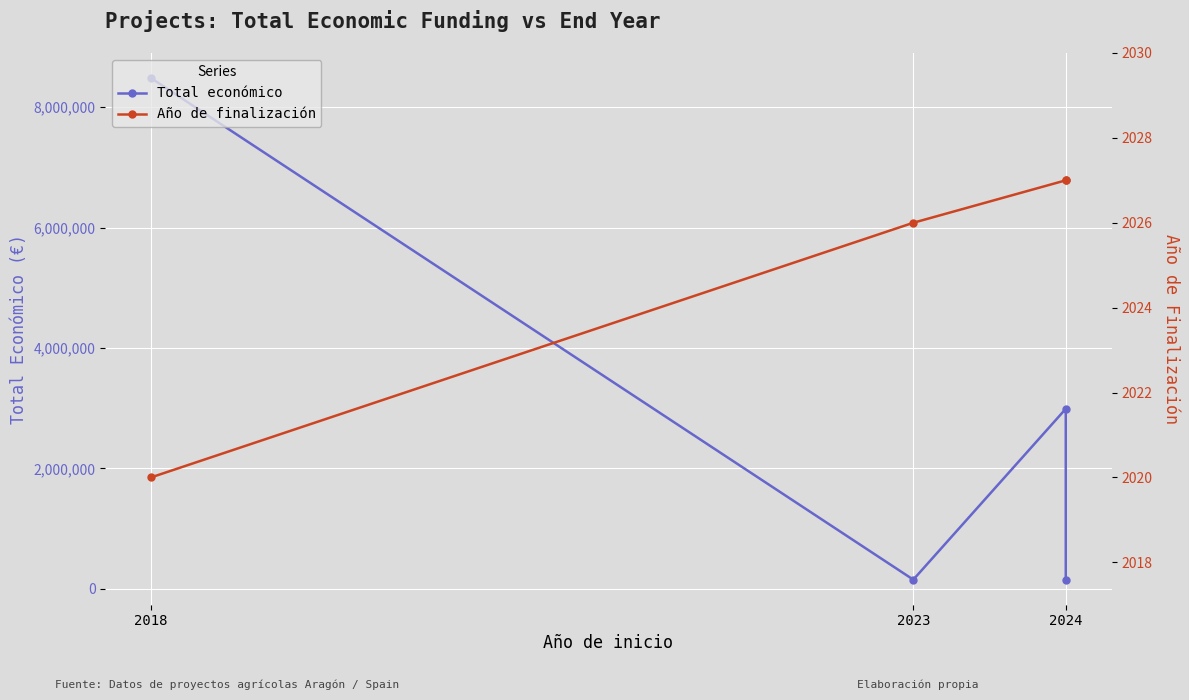

At which category does the chart reach its peak across all series?

2018